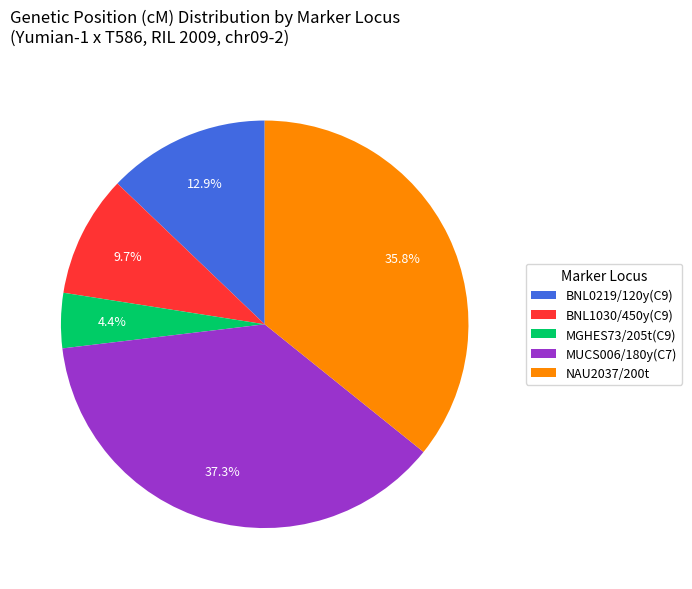

To the nearest percent, what percentage of the pie is BNL1030/450y(C9)?

10%